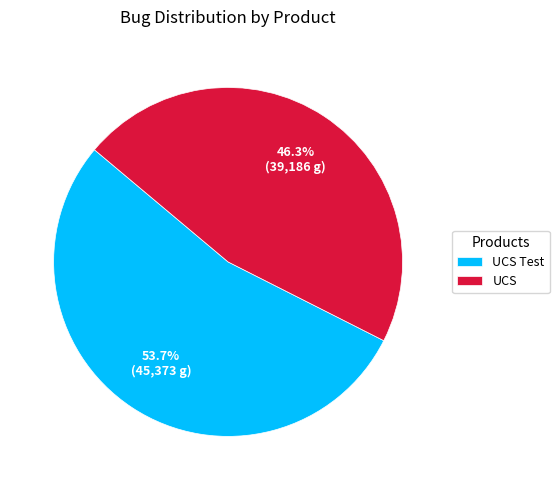

Do UCS and UCS Test together represent more than half of the pie?

Yes